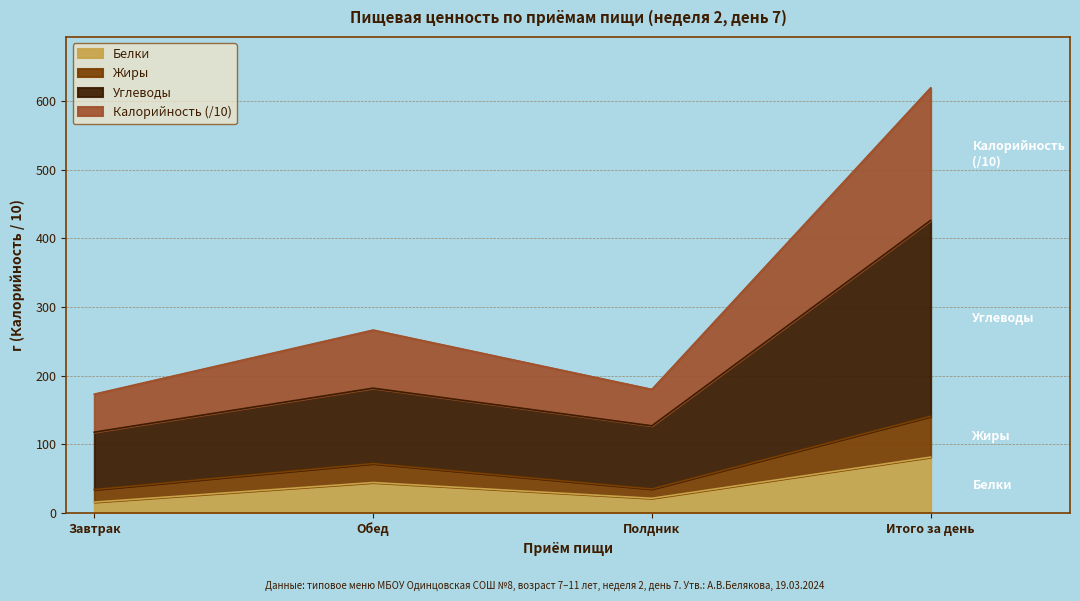

Where is Калорийность nearest to the value 87?

Обед